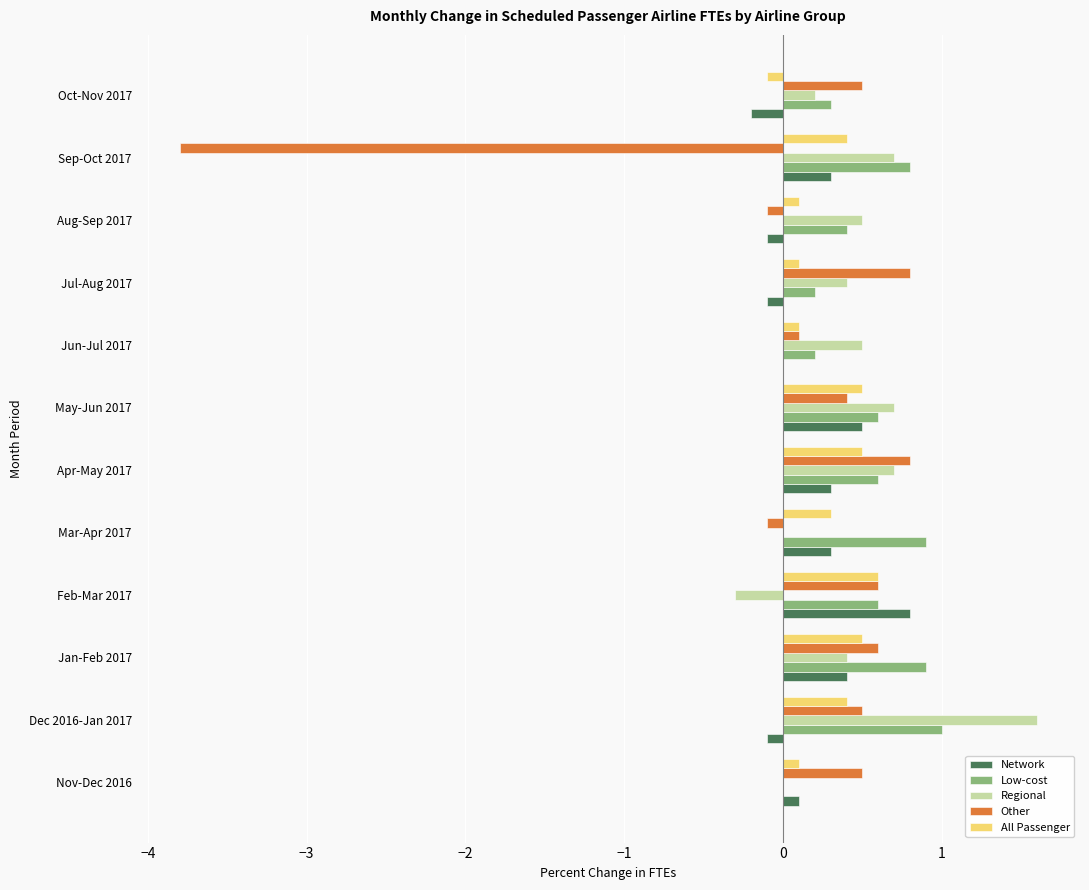

What is the sum of all All Passenger values?

3.5